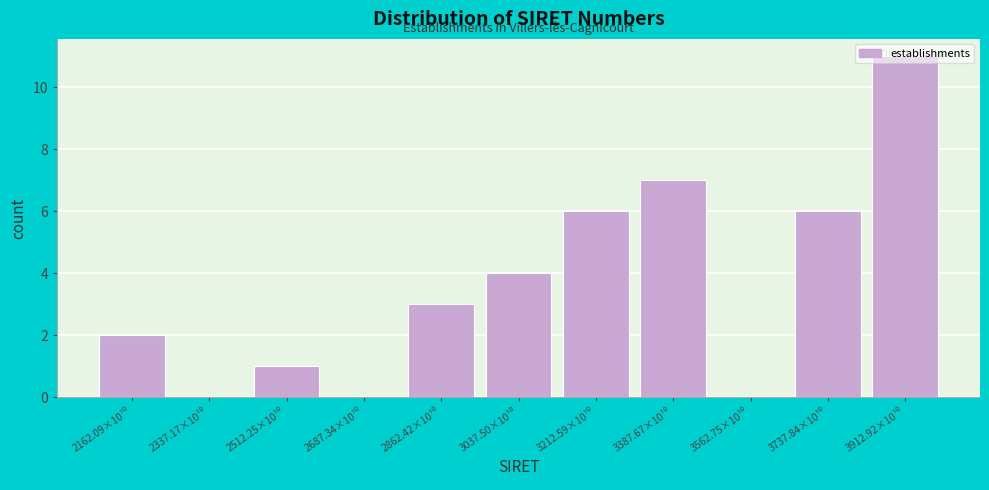

What is the sum of all values?

40